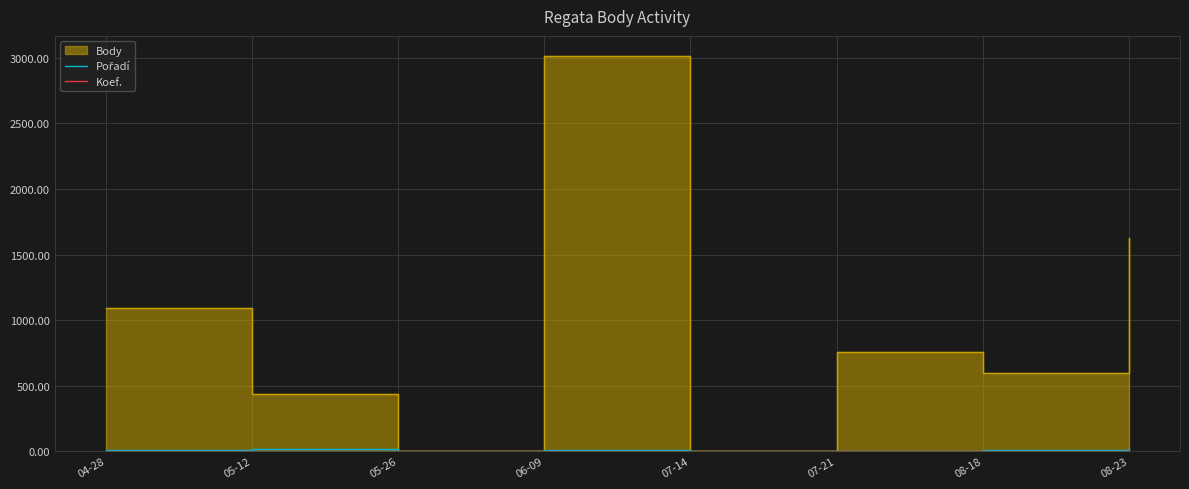

True or false: Koef. and Pořadí cross at least once.

False